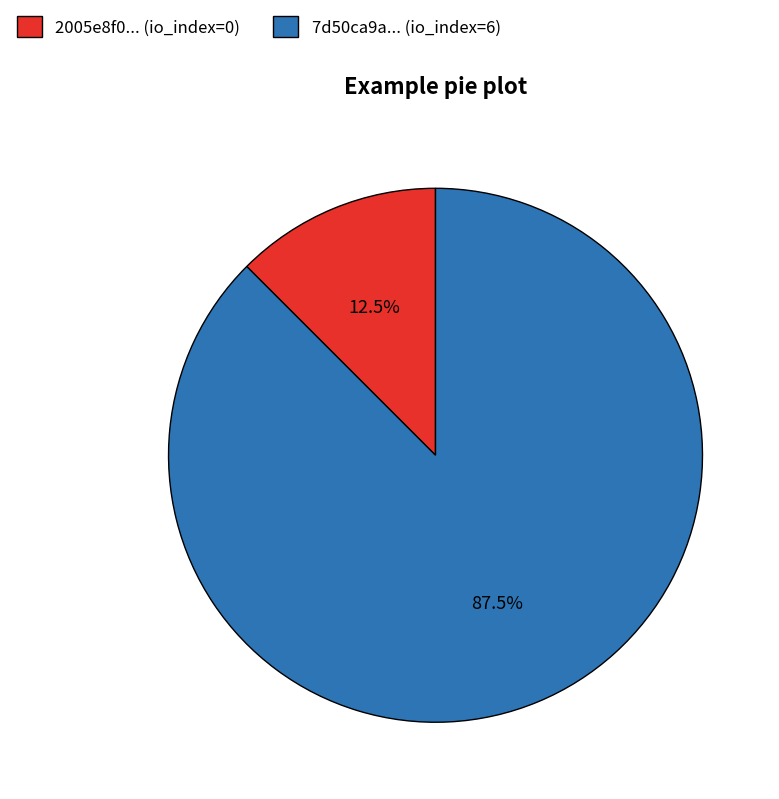

Which category has the smallest portion of the pie?

2005e8f0... (io_index=0)